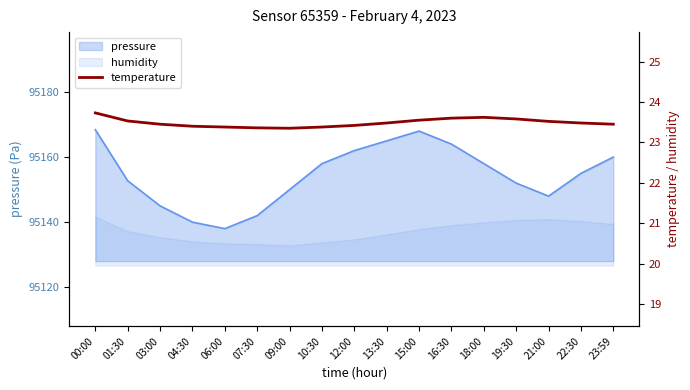

How many values are between 23 and 24?

17